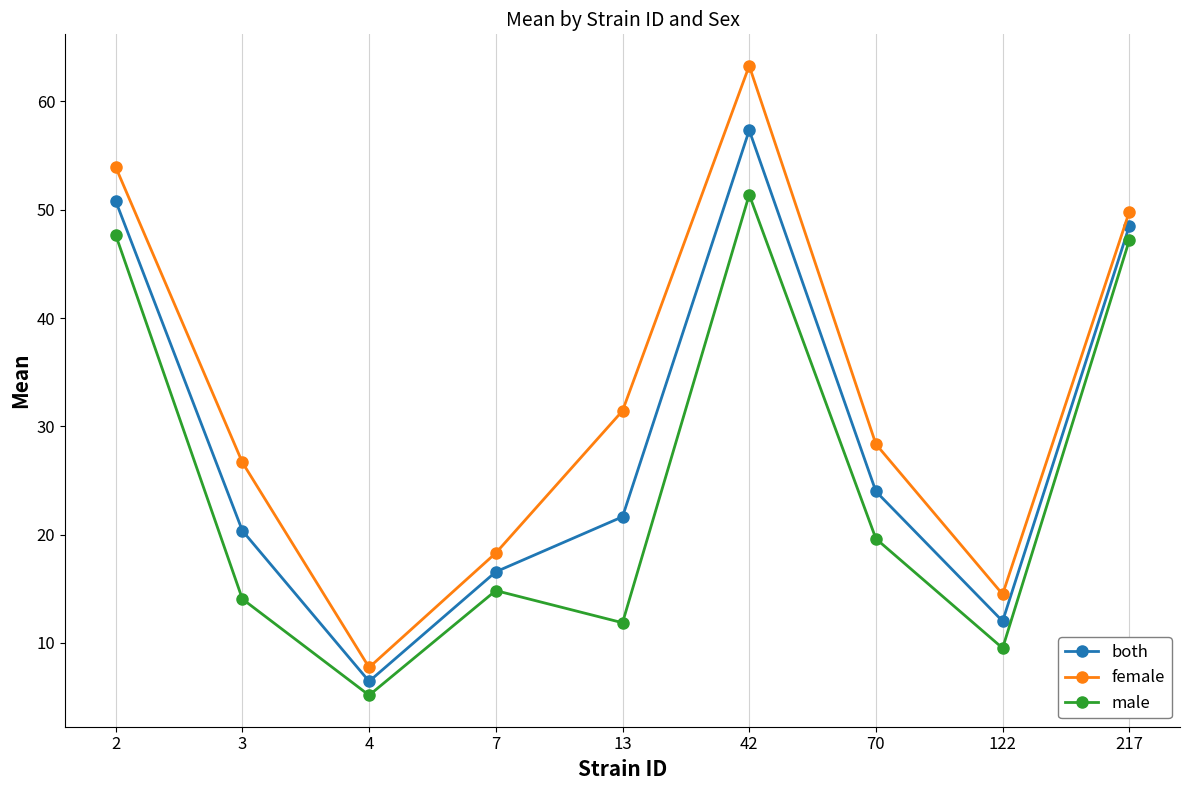

What is the smallest value displayed?

5.2